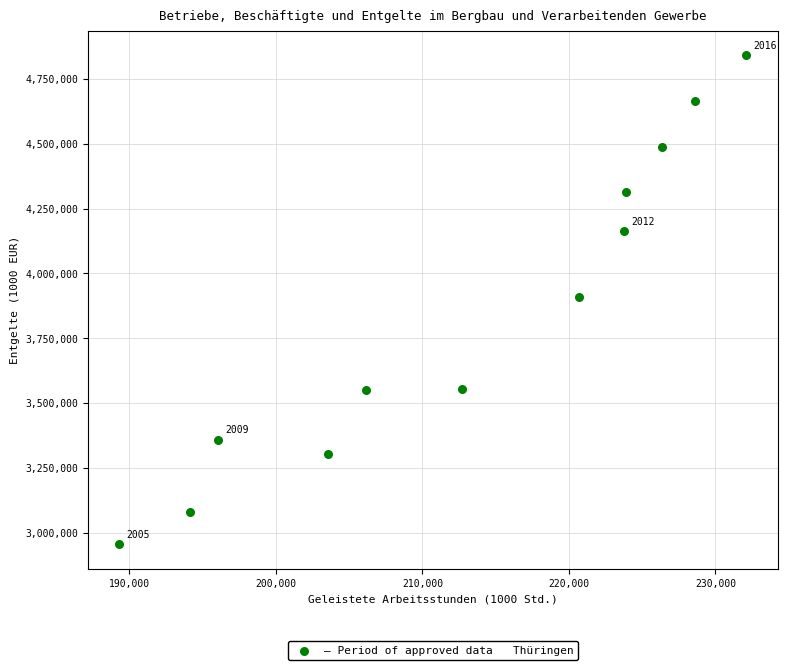

What is the average Y value?

3848208.5